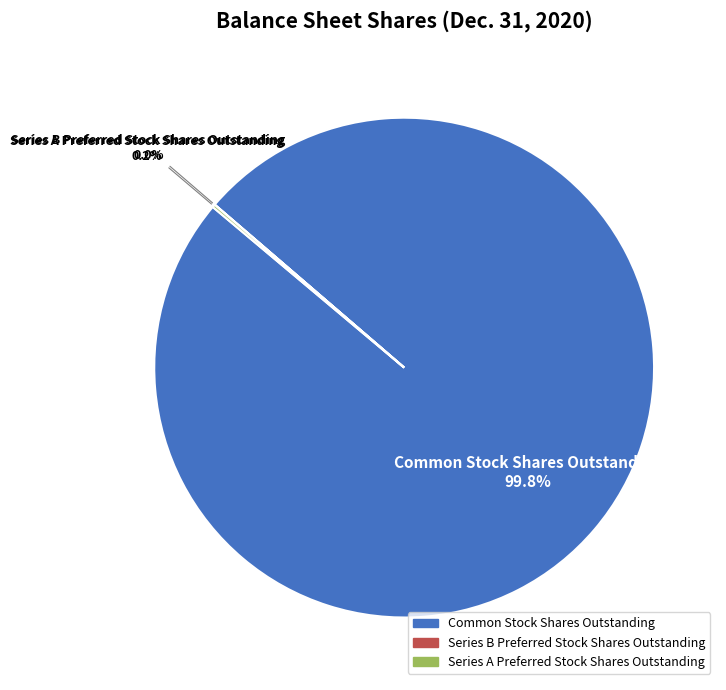

Does Common Stock Shares Outstanding account for over 50% of the chart?

Yes